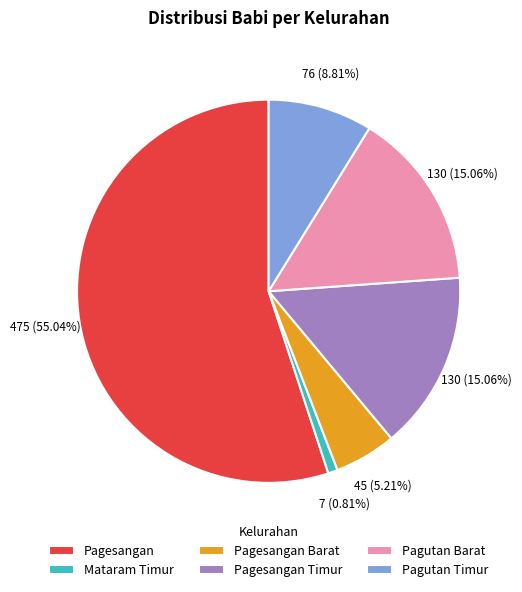

Combined, what portion of the pie is Pagutan Timur and Mataram Timur?

9.6%